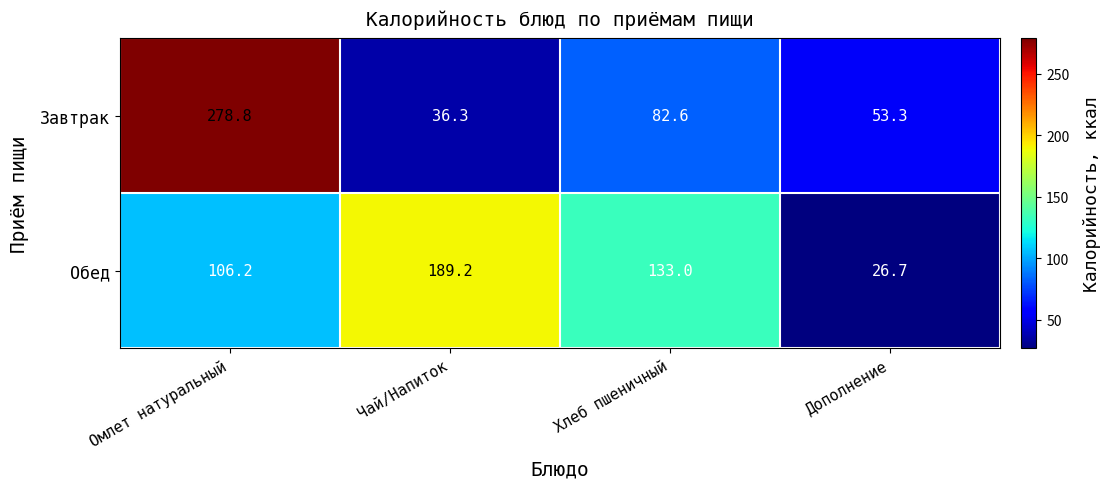

At which category is the sum across all series the highest?

Омлет натуральный